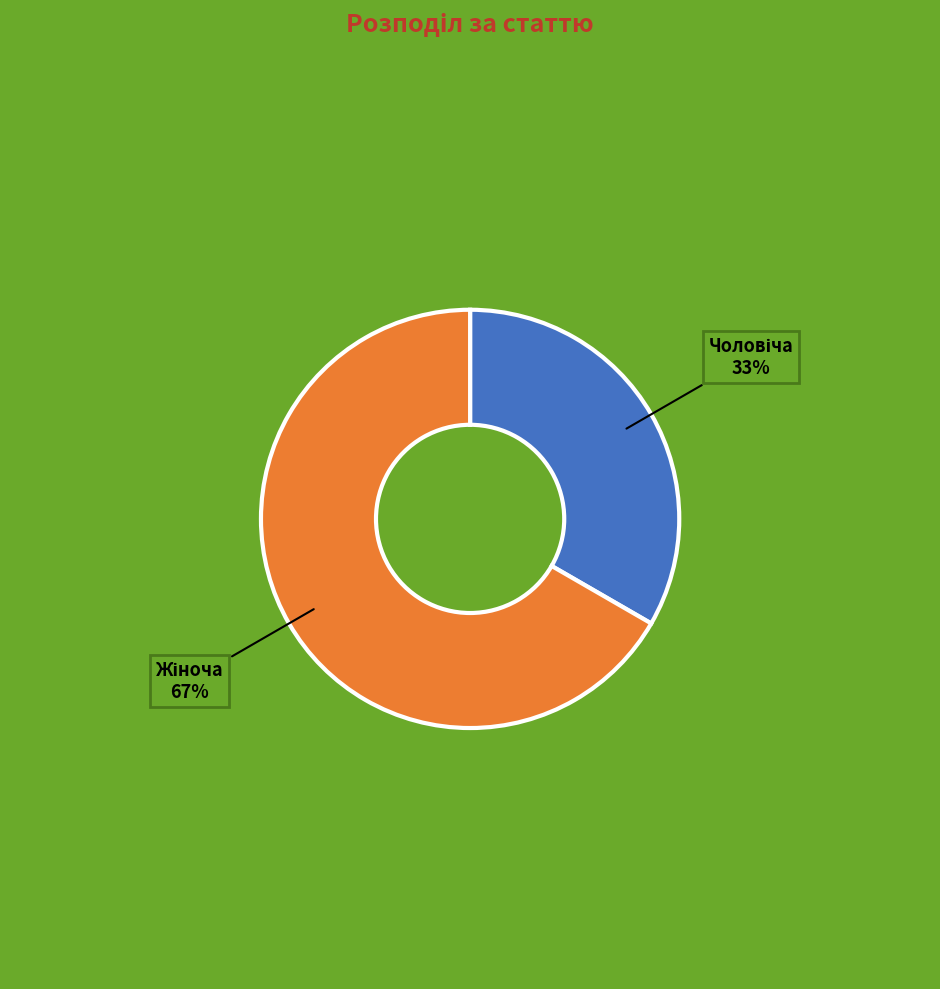

To the nearest percent, what is the average slice percentage?

50%